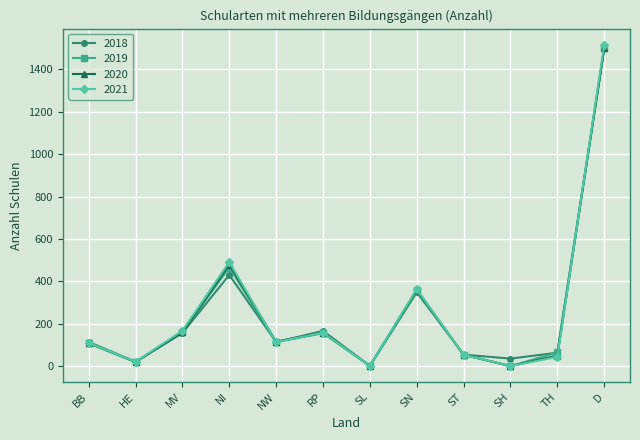

How many categories are shown in the chart?

12